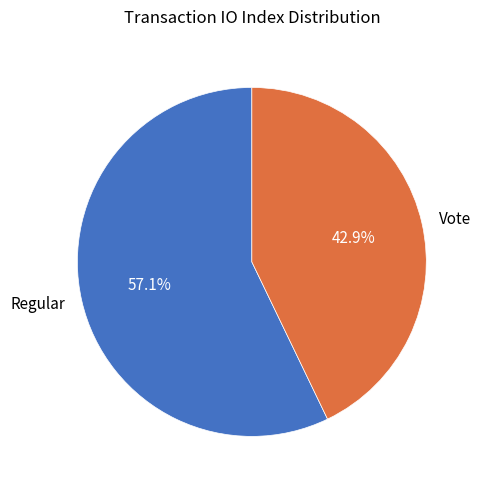

True or false: Regular accounts for 57% of the total.

True